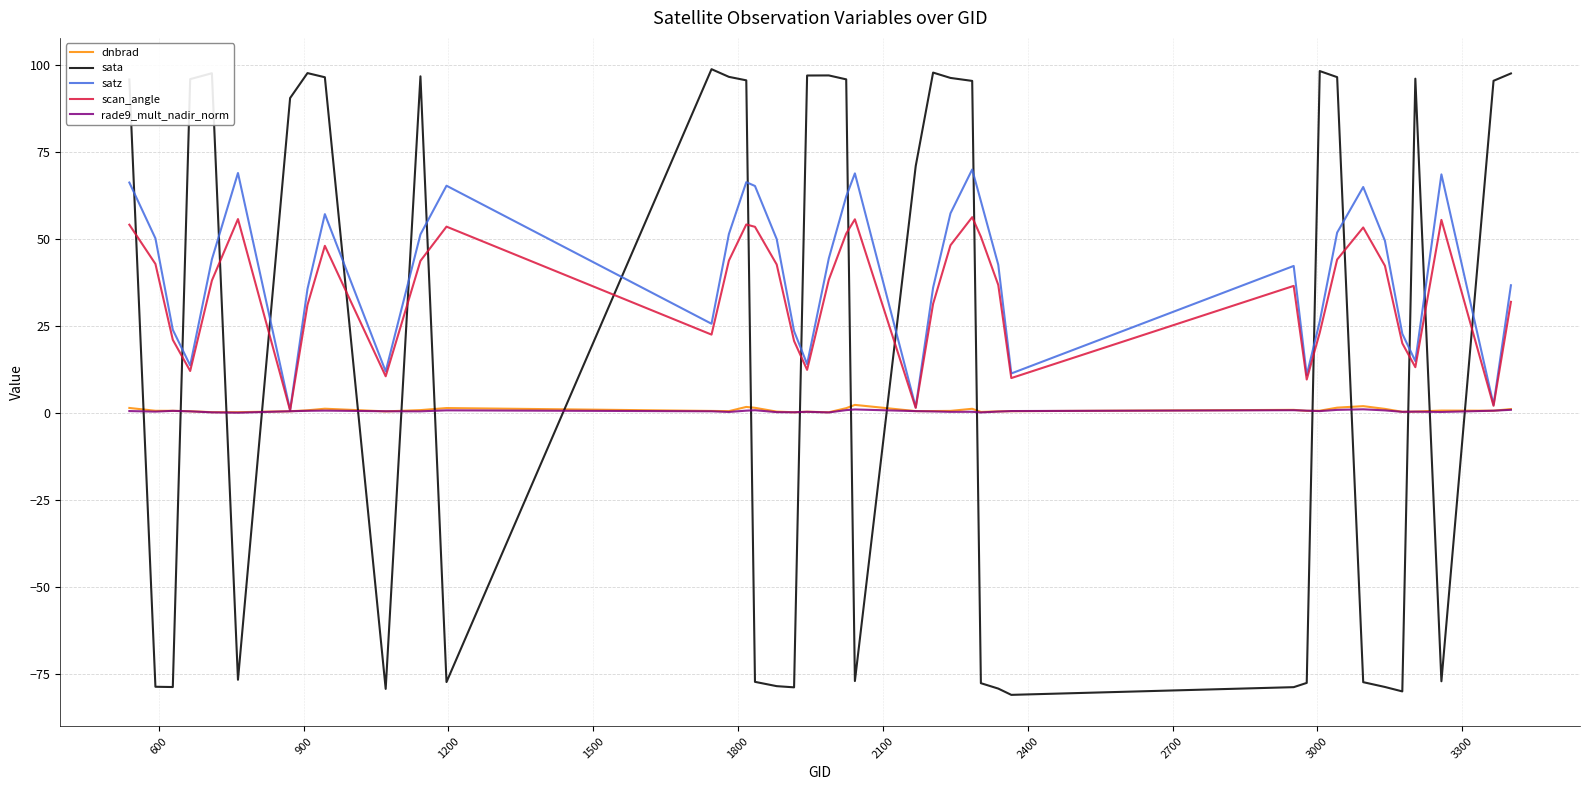

Which series has the largest range (max minus min)?

sata